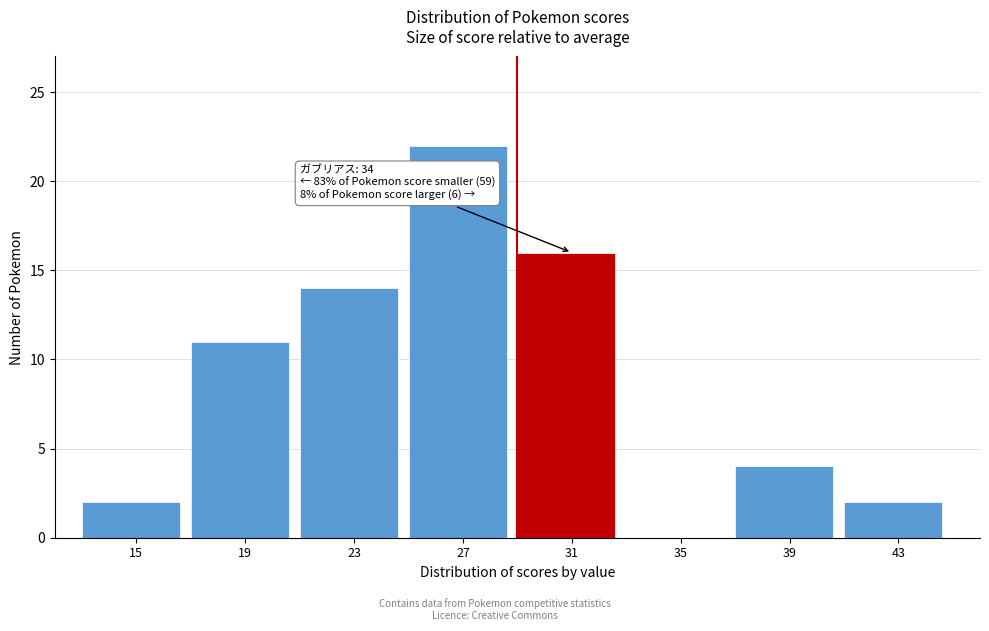

Reading left to right, what are all the values shown in this chart?

15=2	19=11	23=14	27=22	31=16	35=0	39=4	43=2